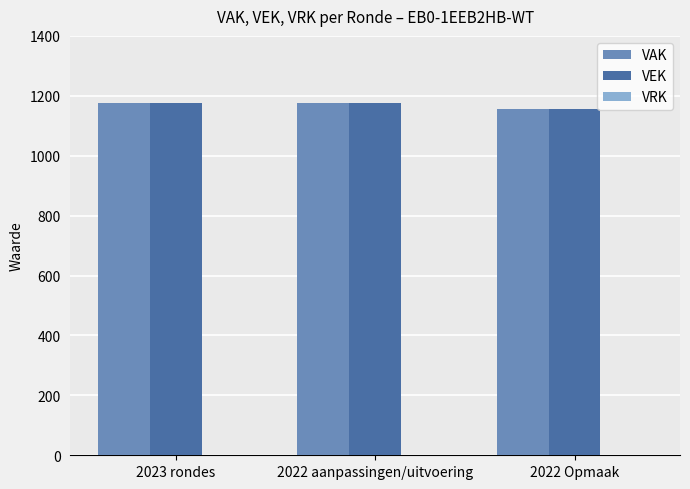

What is the lowest value of the VAK series?

1156